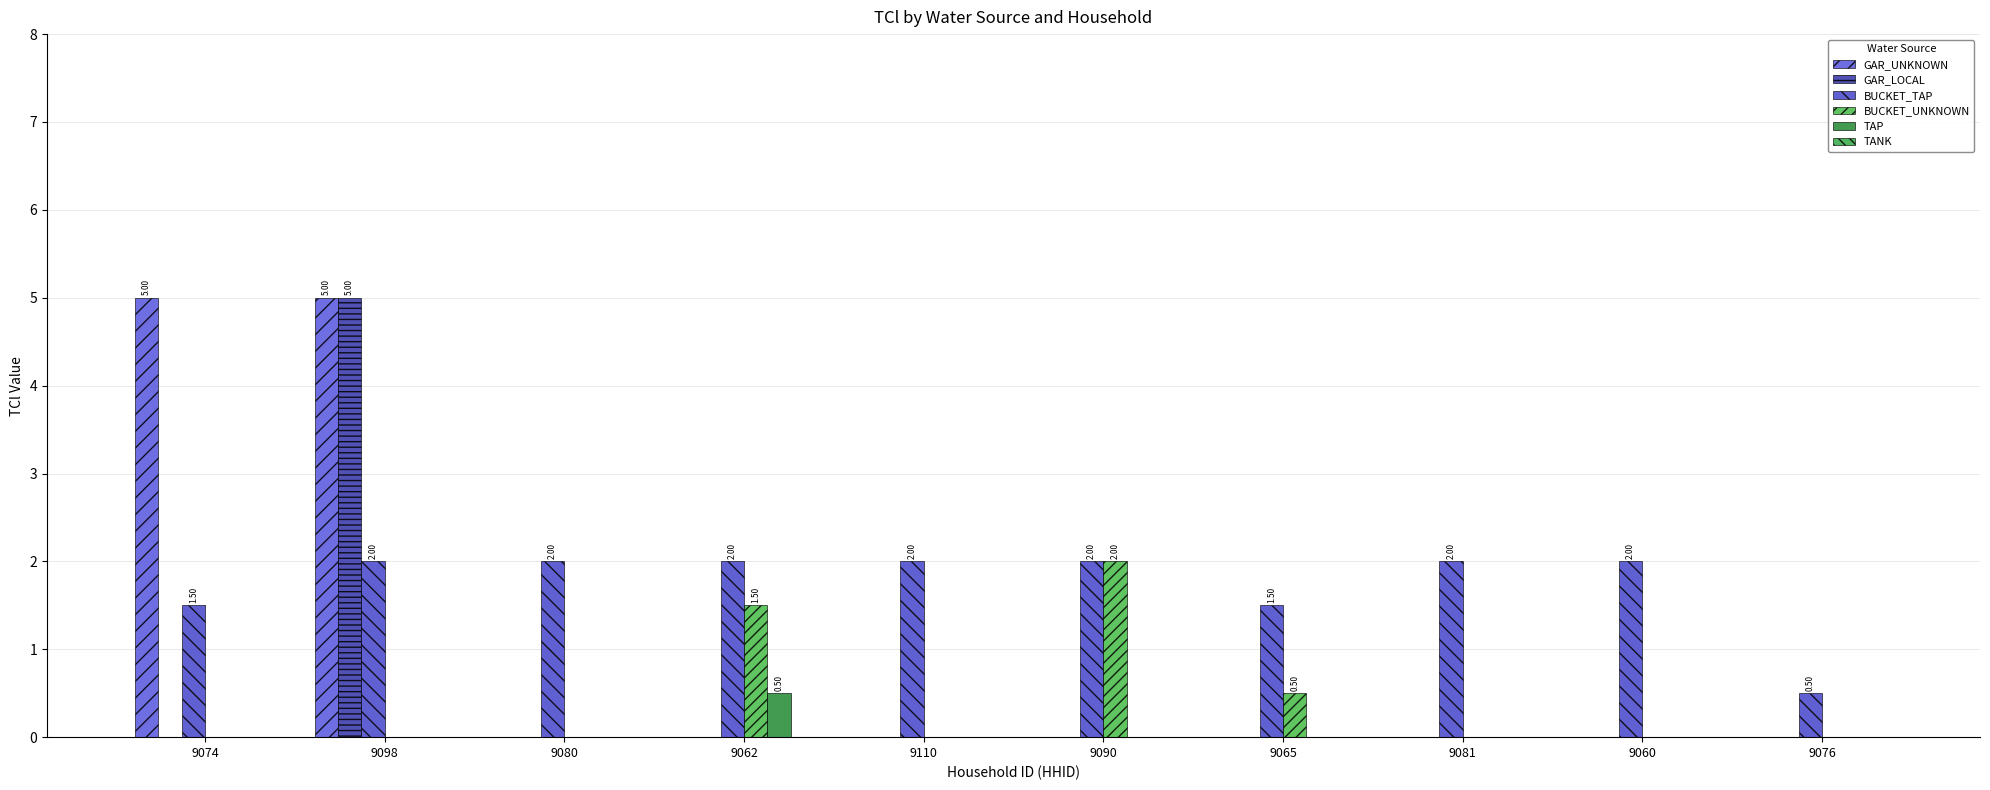

Does the chart contain stacked bars?

No